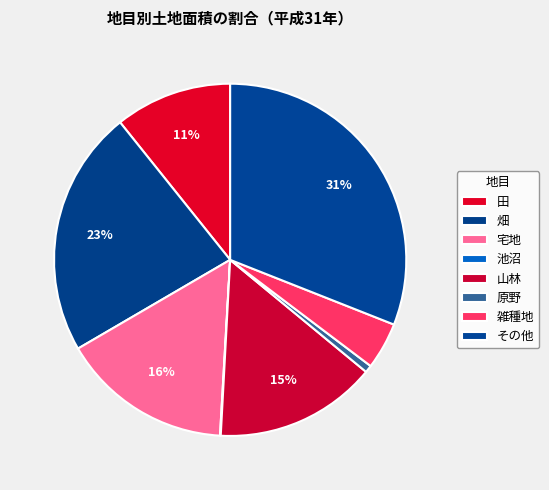

Is it true that 池沼 is 14% of the pie?

False